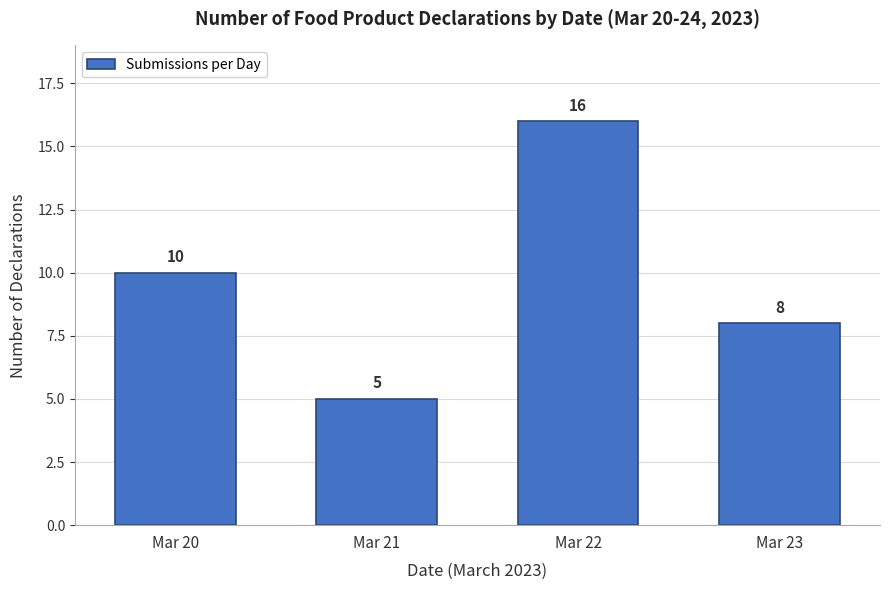

Reading left to right, extract all data points from this chart.

Mar 20=10	Mar 21=5	Mar 22=16	Mar 23=8